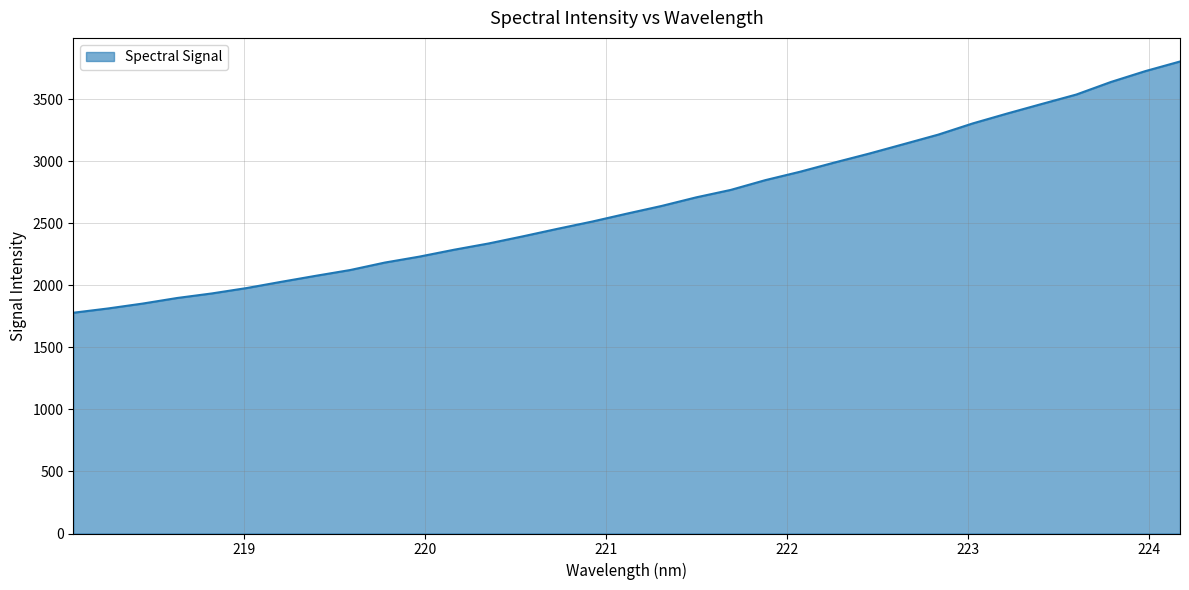

Reading left to right, extract all data points from this chart.

1780.2	1814.6	1854.0	1899.2	1935.8	1979.0	2029.3	2077.9	2124.8	2184.9	2232.9	2288.3	2338.9	2397.0	2457.6	2516.0	2579.7	2641.4	2710.7	2770.8	2849.6	2917.0	2991.6	3063.4	3139.7	3216.4	3306.9	3386.9	3464.0	3540.0	3641.2	3729.0	3806.3